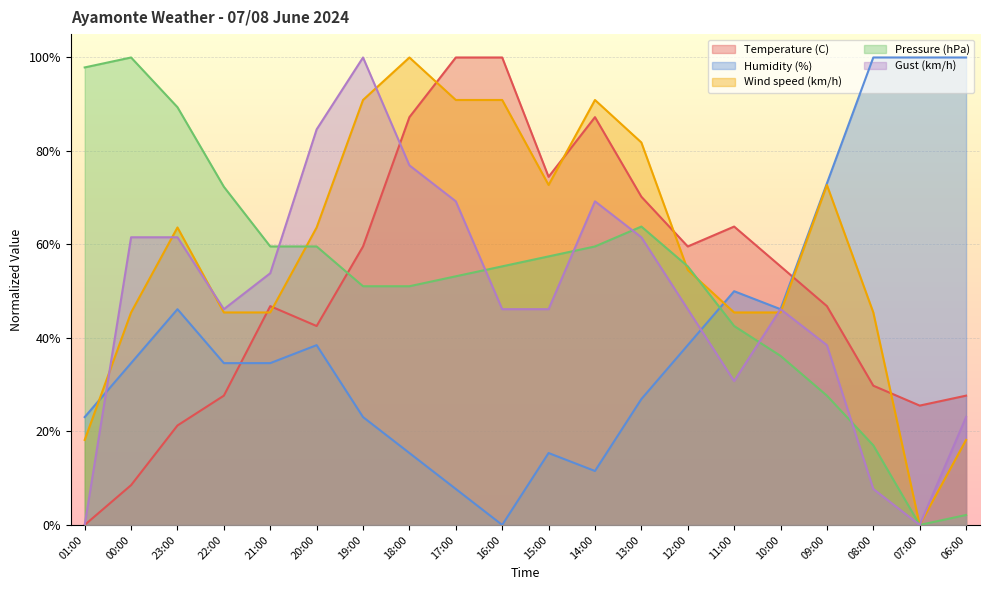

Reading left to right, what are all the values shown in this chart?

Temperature (C): 01:00=0.0	00:00=0.1	23:00=0.2	22:00=0.3	21:00=0.5	20:00=0.4	19:00=0.6	18:00=0.9	17:00=1.0	16:00=1.0	15:00=0.7	14:00=0.9	13:00=0.7	12:00=0.6	11:00=0.6	10:00=0.6	09:00=0.5	08:00=0.3	07:00=0.3	06:00=0.3
Humidity (%): 01:00=0.2	00:00=0.3	23:00=0.5	22:00=0.3	21:00=0.3	20:00=0.4	19:00=0.2	18:00=0.2	17:00=0.1	16:00=0.0	15:00=0.2	14:00=0.1	13:00=0.3	12:00=0.4	11:00=0.5	10:00=0.5	09:00=0.7	08:00=1.0	07:00=1.0	06:00=1.0
Wind speed (km/h): 01:00=0.2	00:00=0.5	23:00=0.6	22:00=0.5	21:00=0.5	20:00=0.6	19:00=0.9	18:00=1.0	17:00=0.9	16:00=0.9	15:00=0.7	14:00=0.9	13:00=0.8	12:00=0.5	11:00=0.5	10:00=0.5	09:00=0.7	08:00=0.5	07:00=0.0	06:00=0.2
Pressure (hPa): 01:00=1.0	00:00=1.0	23:00=0.9	22:00=0.7	21:00=0.6	20:00=0.6	19:00=0.5	18:00=0.5	17:00=0.5	16:00=0.6	15:00=0.6	14:00=0.6	13:00=0.6	12:00=0.6	11:00=0.4	10:00=0.4	09:00=0.3	08:00=0.2	07:00=0.0	06:00=0.0
Gust (km/h): 01:00=0.0	00:00=0.6	23:00=0.6	22:00=0.5	21:00=0.5	20:00=0.8	19:00=1.0	18:00=0.8	17:00=0.7	16:00=0.5	15:00=0.5	14:00=0.7	13:00=0.6	12:00=0.5	11:00=0.3	10:00=0.5	09:00=0.4	08:00=0.1	07:00=0.0	06:00=0.2